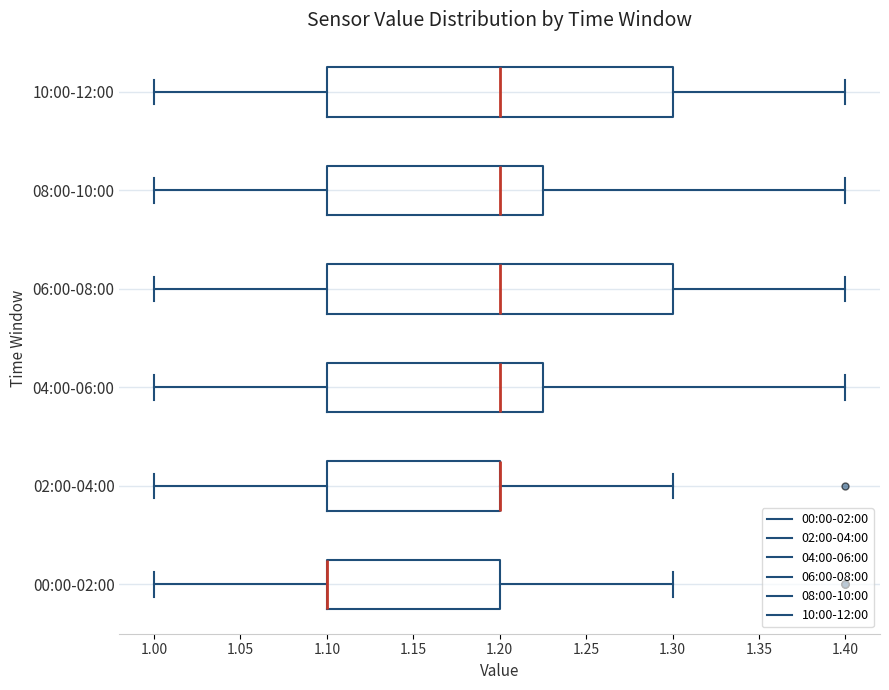

Where does the median line of the box for 04:00-06:00 sit on the x-axis? The values are not printed on the chart, so give them approximately, as read against the axis.

1.200